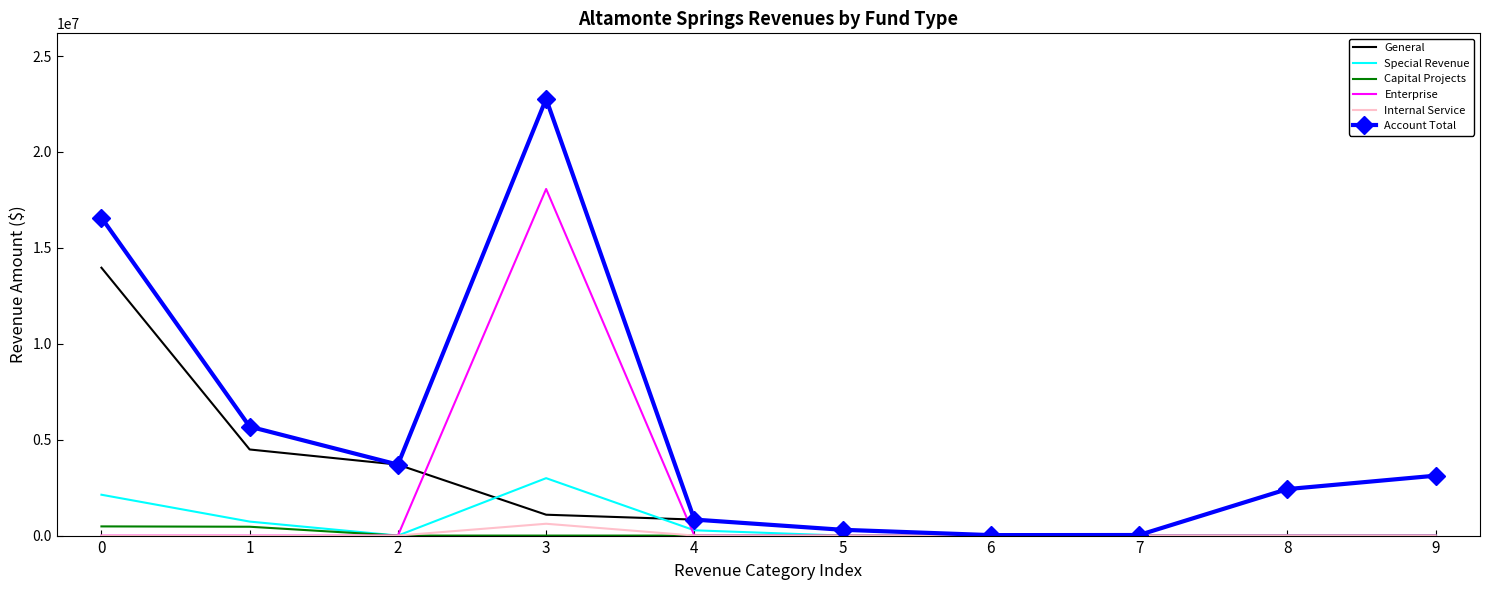

Which category has the highest value in the Internal Service series?

3